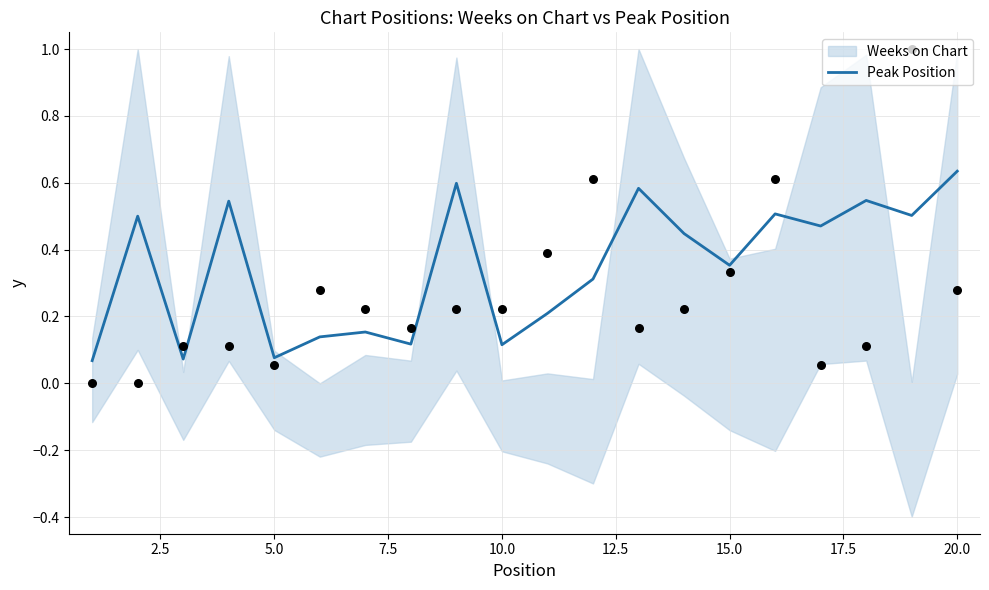

Which has a higher value, 7.5 or 10.0?

7.5